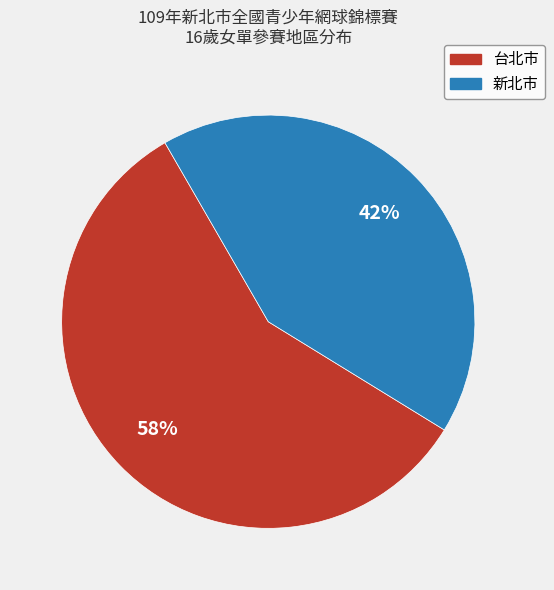

Does 台北市 account for over 50% of the chart?

Yes